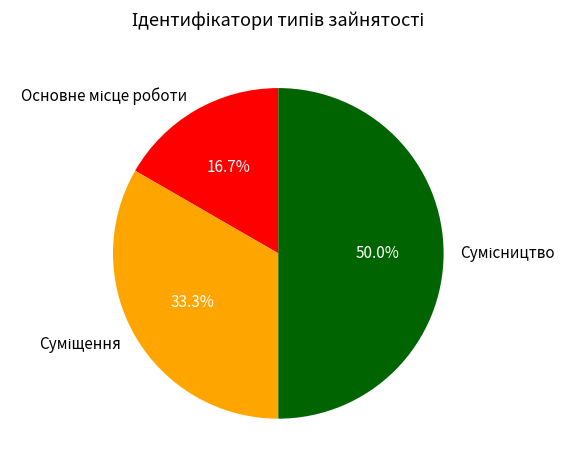

To the nearest percent, what is the average slice percentage?

33%